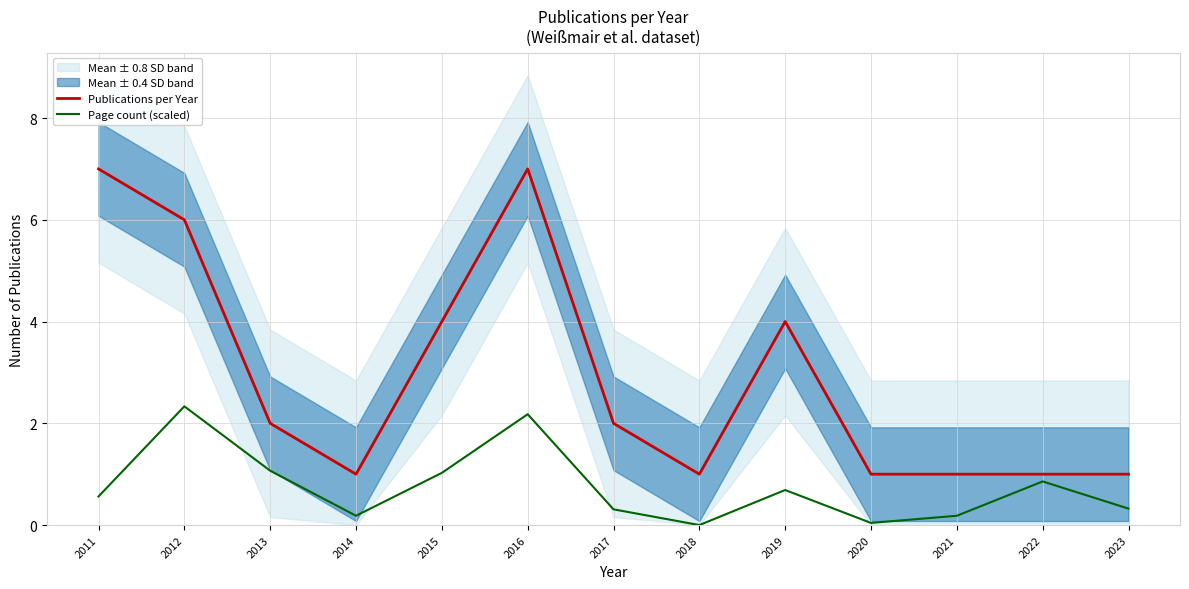

At which category does Publications per Year reach its first local valley?

2014